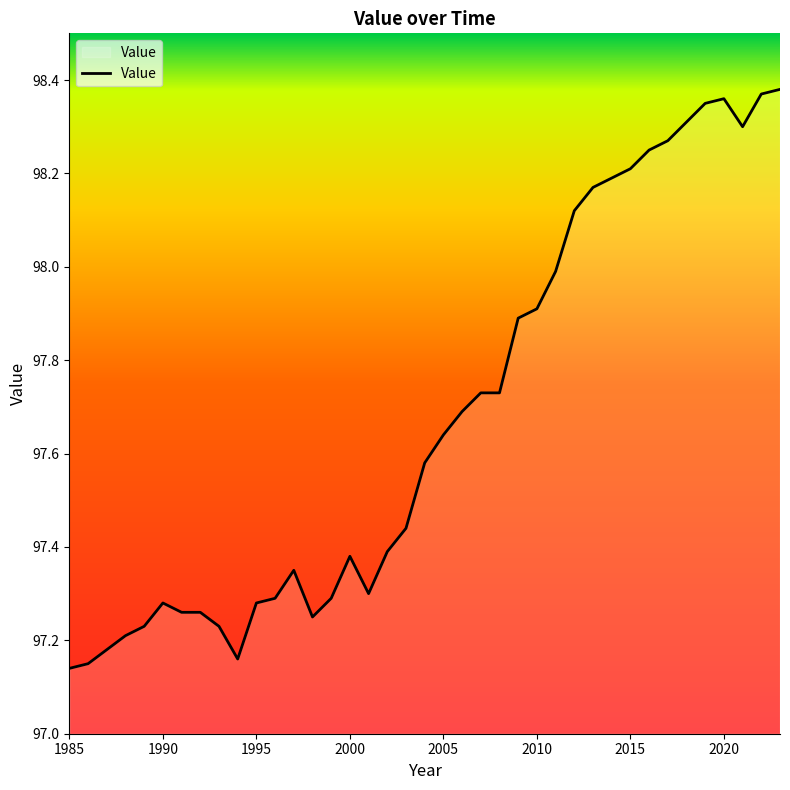

What is the difference between the maximum and minimum values?

1.2